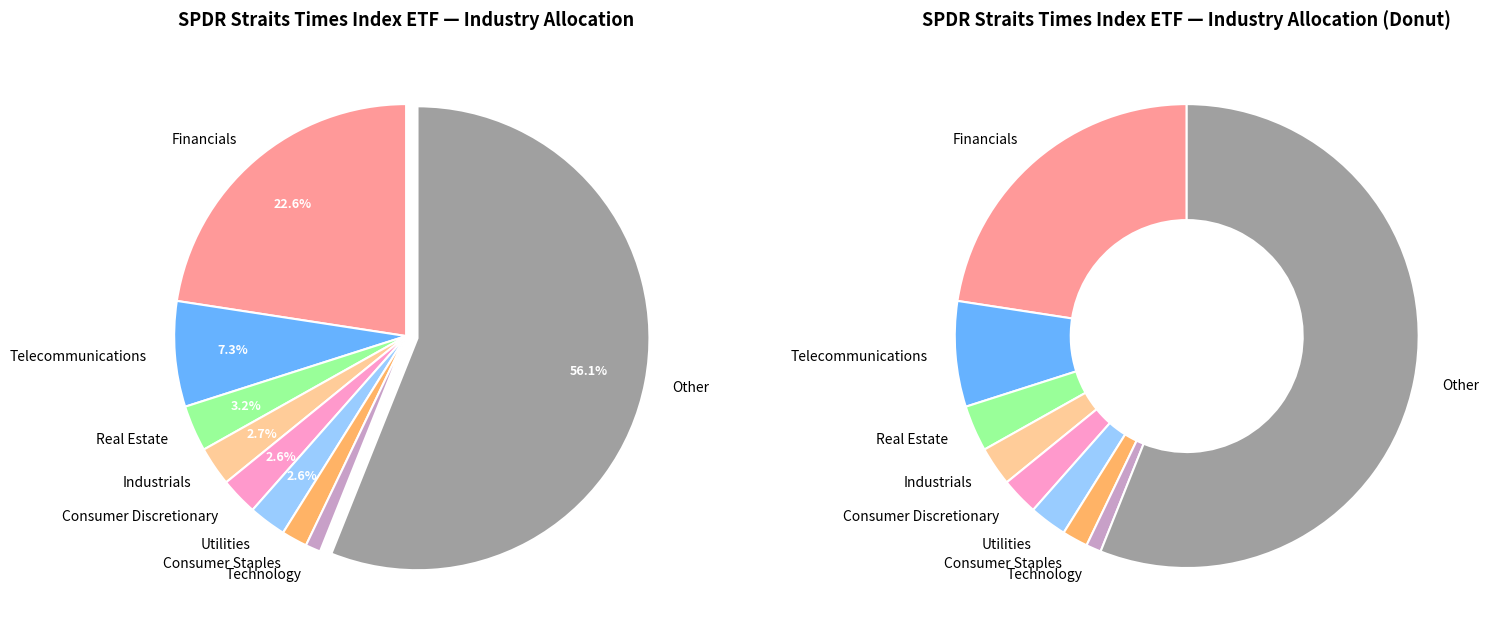

To the nearest percent, what is the combined percentage of Consumer Discretionary and Other?

59%